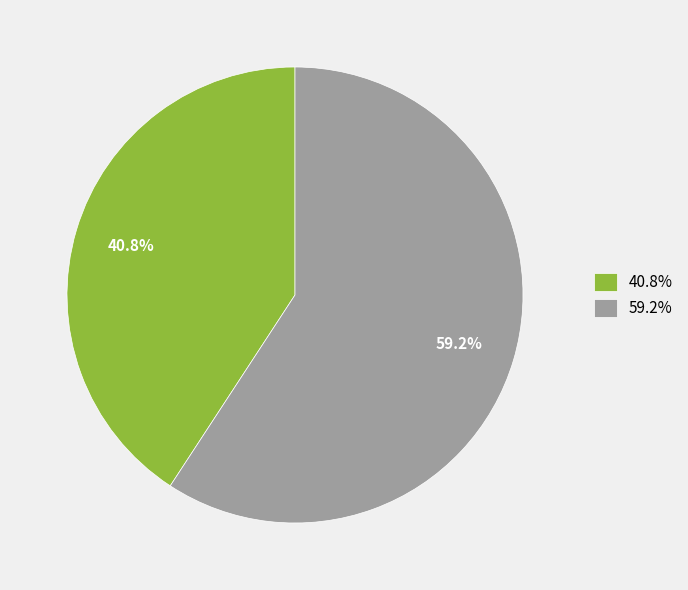

Which slice is the smallest?

40.8%